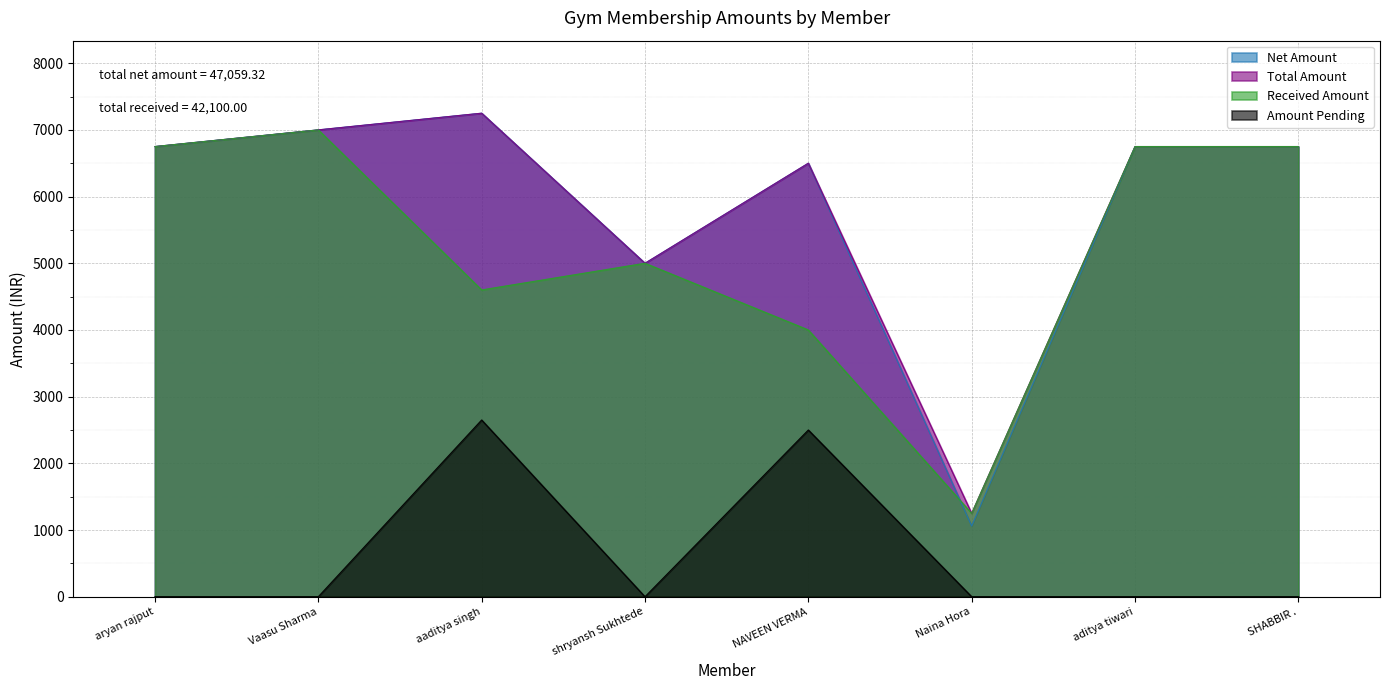

Reading right to left, list all the values displayed in this chart.

Net Amount: SHABBIR .=6750.0	aditya tiwari=6750.0	Naina Hora=1059.3	NAVEEN VERMA=6500.0	shryansh Sukhtede=5000.0	aaditya singh=7250.0	Vaasu Sharma=7000.0	aryan rajput=6750.0
Total Amount: SHABBIR .=6750.0	aditya tiwari=6750.0	Naina Hora=1250.0	NAVEEN VERMA=6500.0	shryansh Sukhtede=5000.0	aaditya singh=7250.0	Vaasu Sharma=7000.0	aryan rajput=6750.0
Received Amount: SHABBIR .=6750.0	aditya tiwari=6750.0	Naina Hora=1250.0	NAVEEN VERMA=4000.0	shryansh Sukhtede=5000.0	aaditya singh=4600.0	Vaasu Sharma=7000.0	aryan rajput=6750.0
Amount Pending: SHABBIR .=0.0	aditya tiwari=0.0	Naina Hora=0.0	NAVEEN VERMA=2500.0	shryansh Sukhtede=0.0	aaditya singh=2650.0	Vaasu Sharma=0.0	aryan rajput=0.0